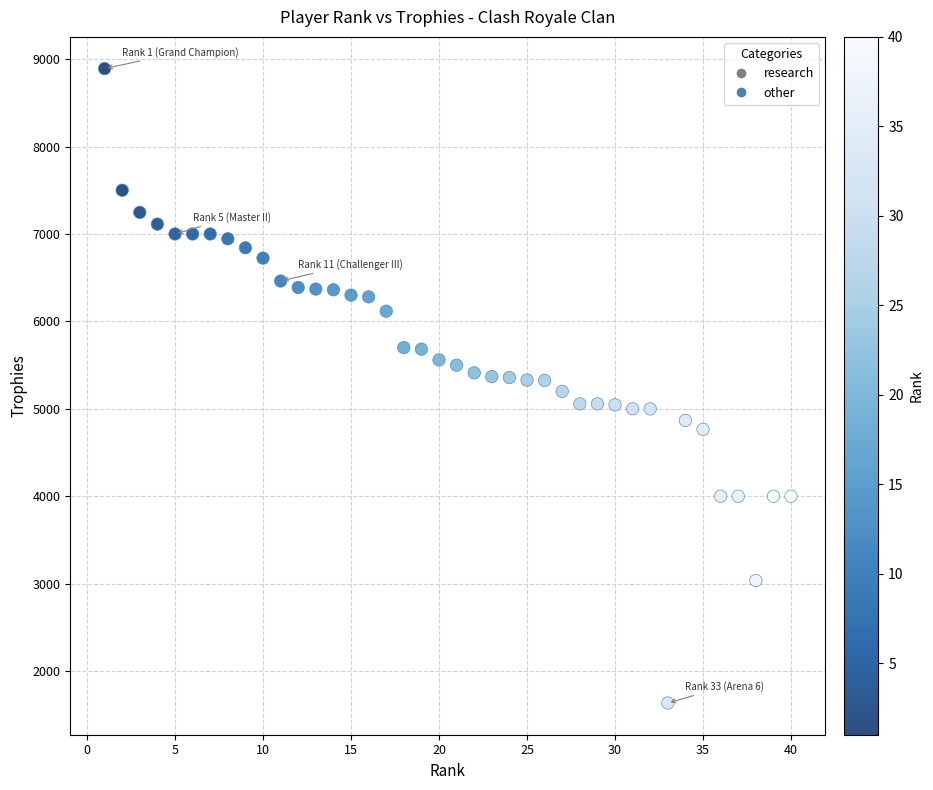

What is the range of Y values (max minus min)?

7254